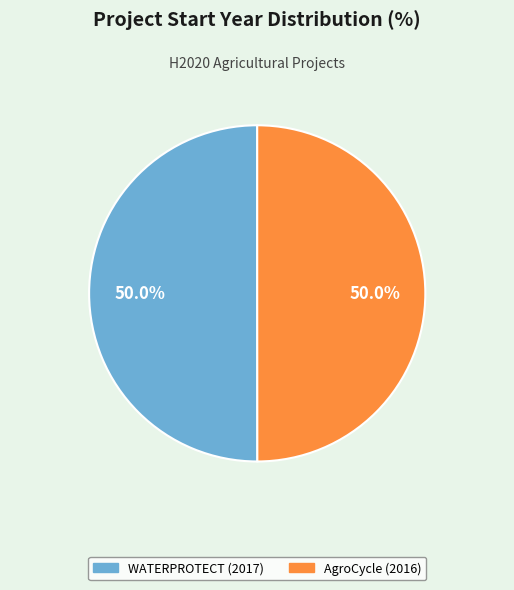

Combined, do AgroCycle (2016) and WATERPROTECT (2017) account for over 50%?

Yes